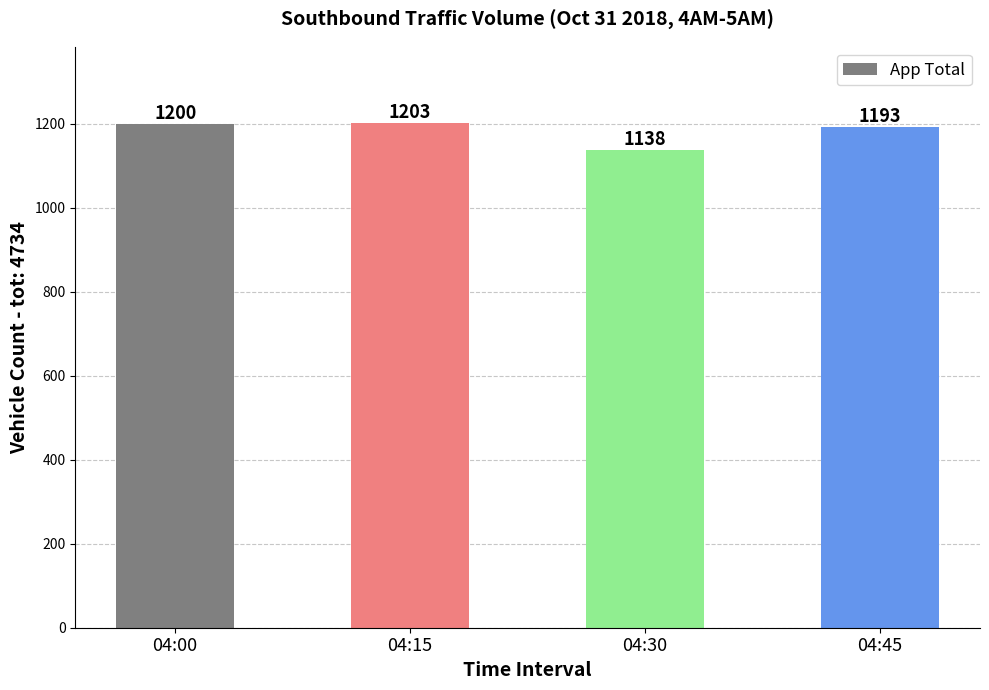

Rank the categories by value from lowest to highest.

04:30, 04:45, 04:00, 04:15